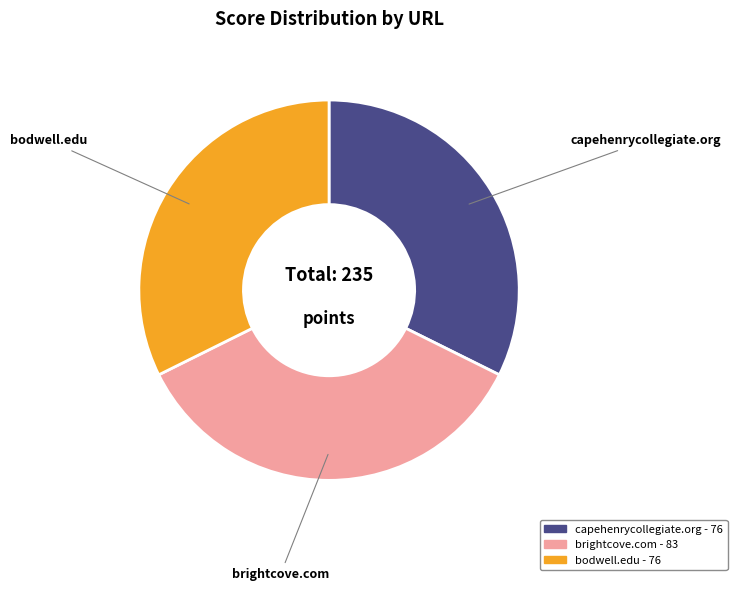

Approximately how many times larger is the value at capehenrycollegiate.org compared to bodwell.edu?

1.0